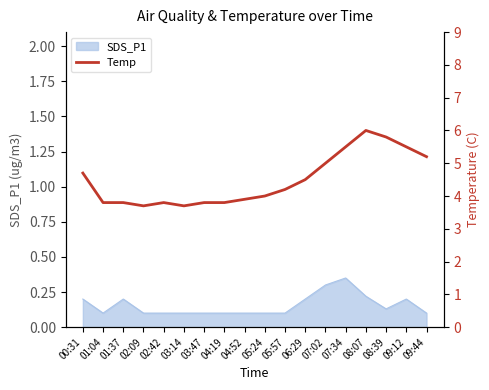

At which label does SDS_P1 reach its peak?

07:34